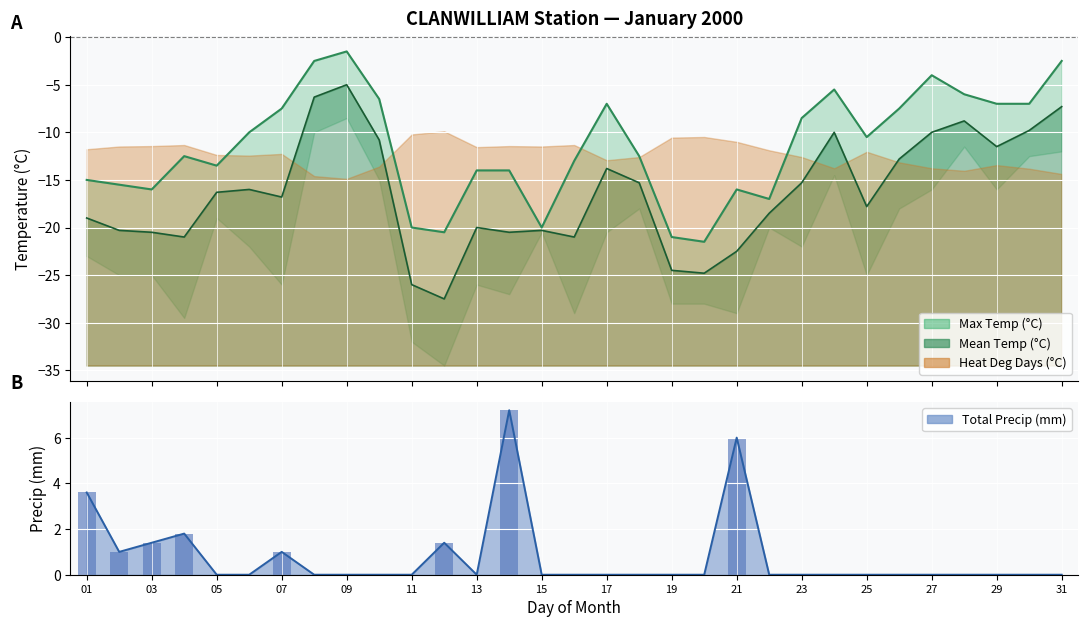

How many data points does each series have?

31